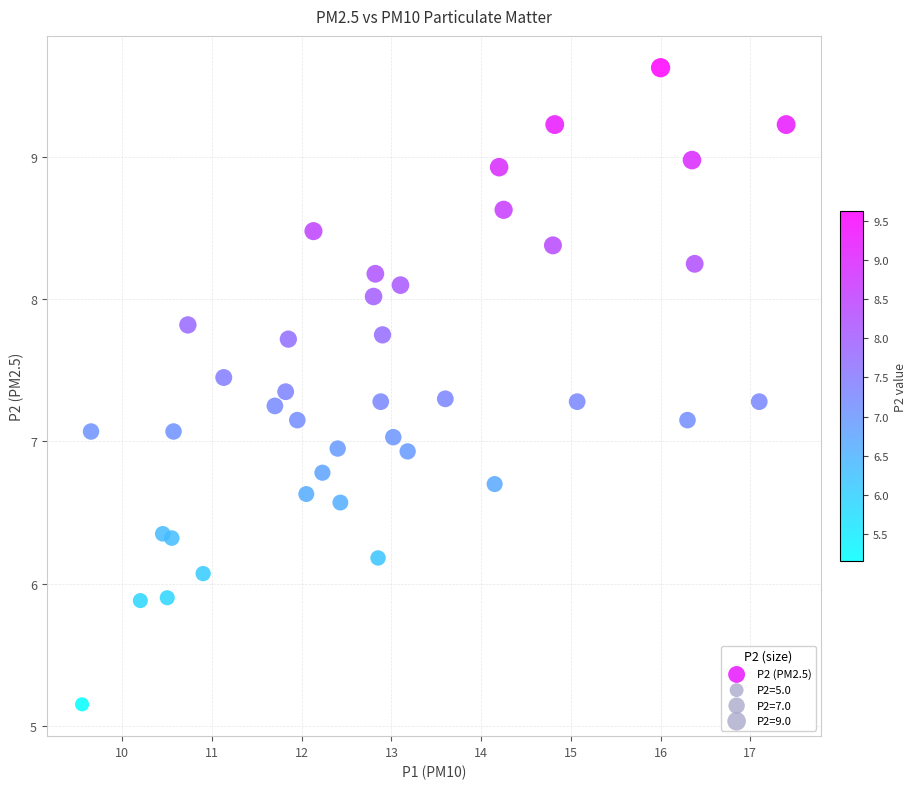

What is the range of Y values (max minus min)?

4.5